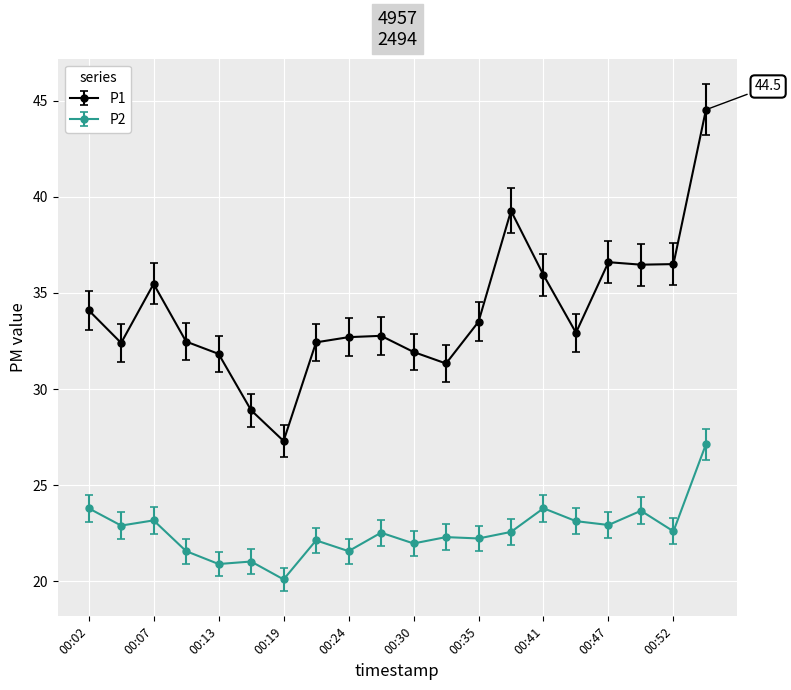

Rank the series by their maximum value, from lowest to highest.

P2, P1